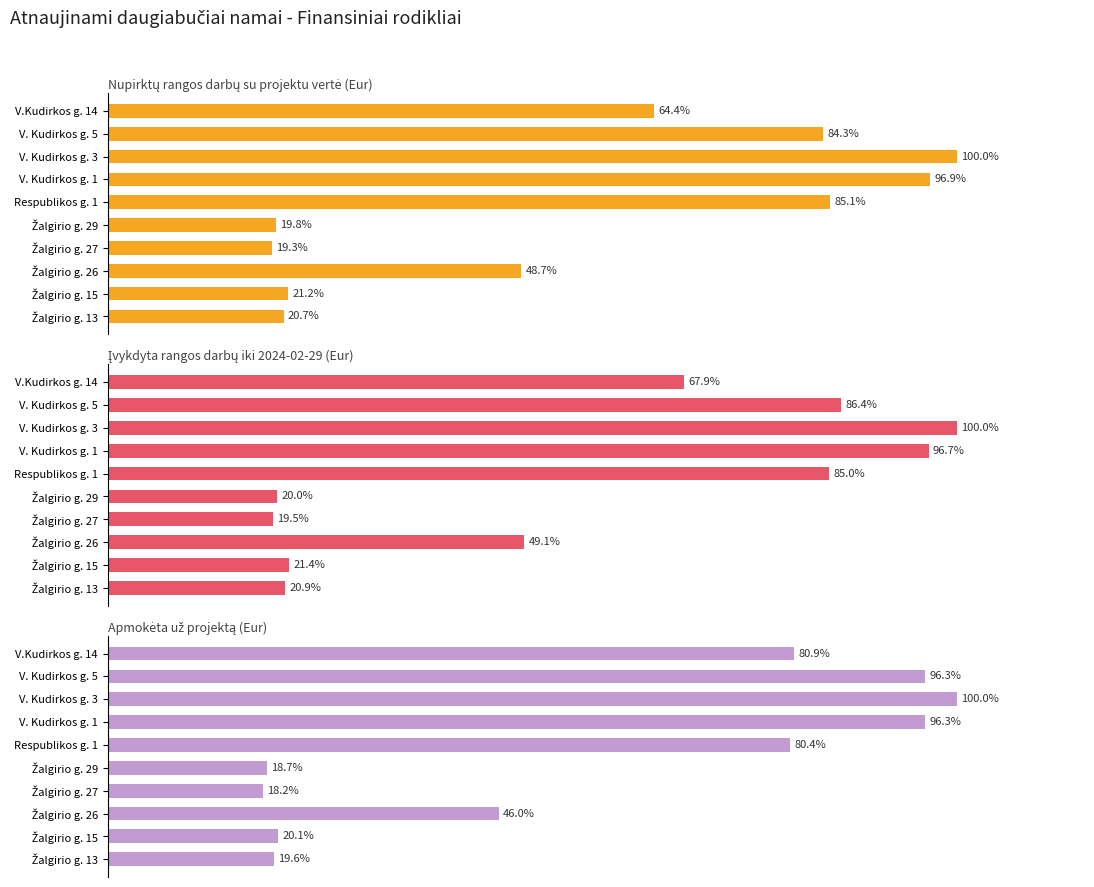

At how many categories does at least one series exceed 70?

5